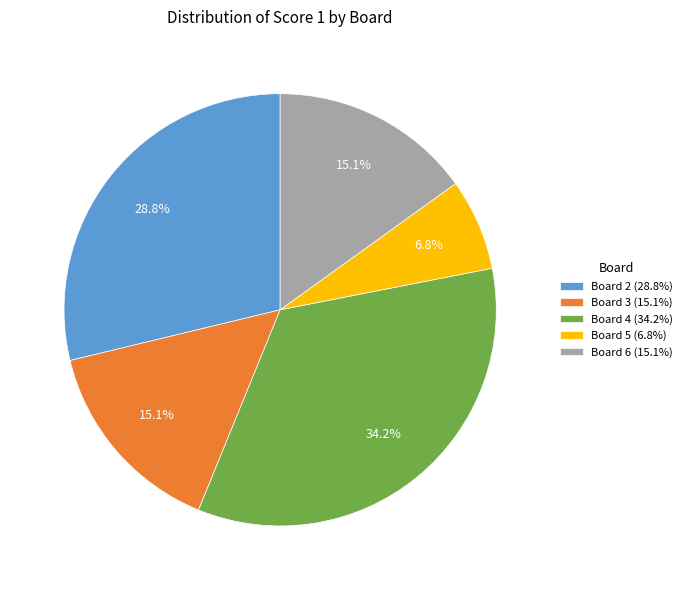

Does Board 6 (15.1%) represent more than half of the total?

No